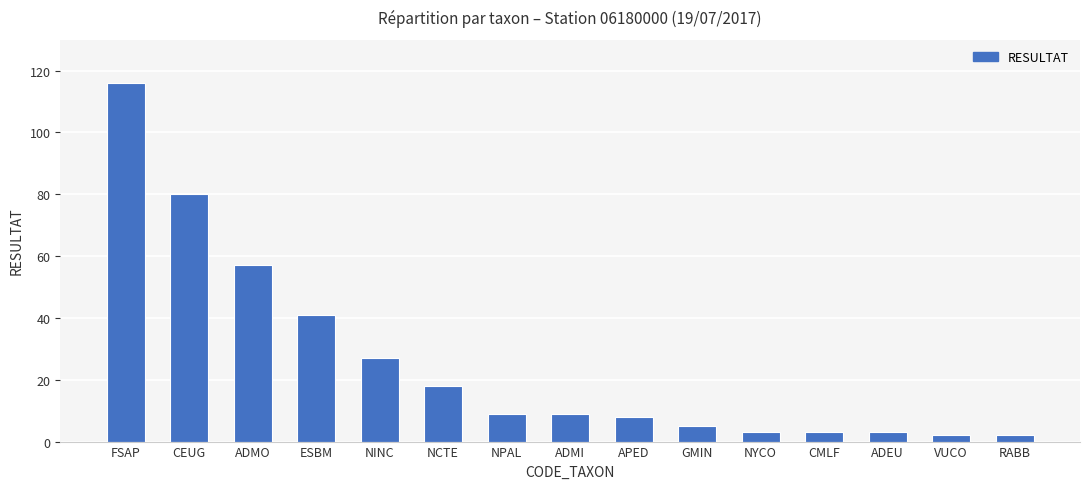

Between NCTE and GMIN, which is larger?

NCTE